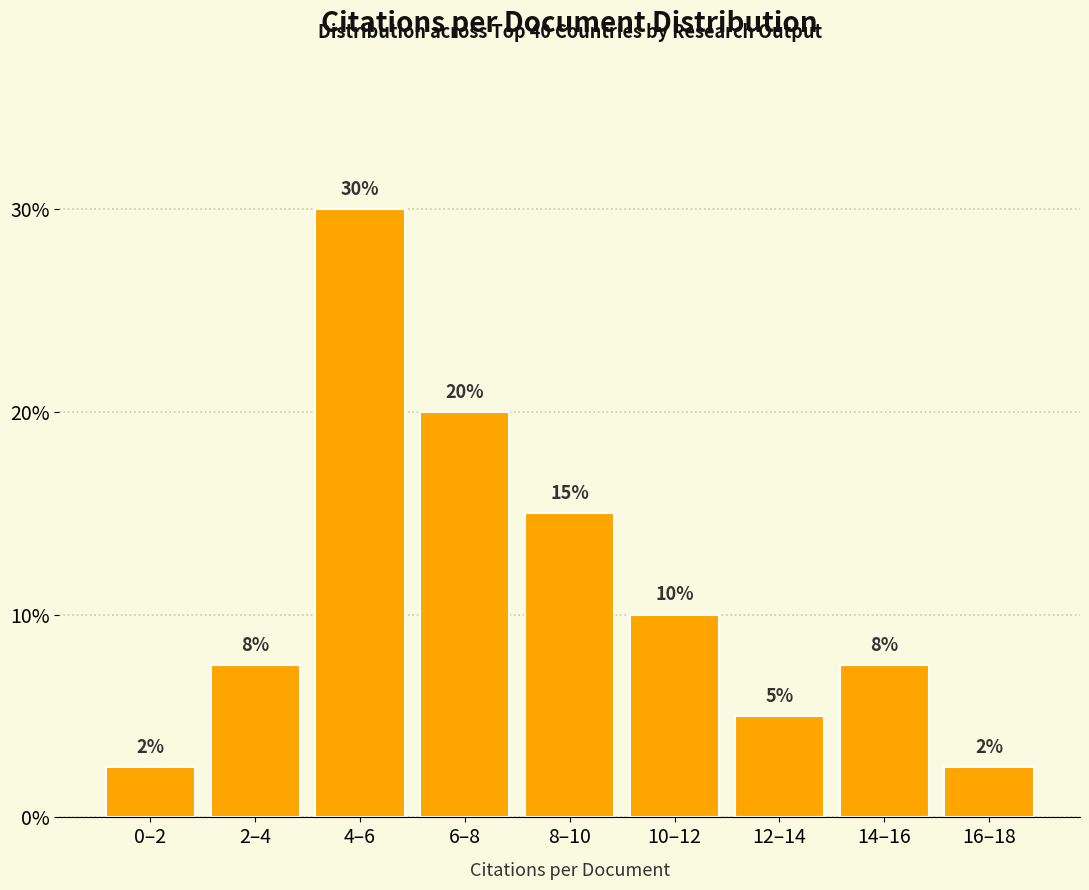

What is the ratio of the value at 14–16 to the value at 6–8?

0.4